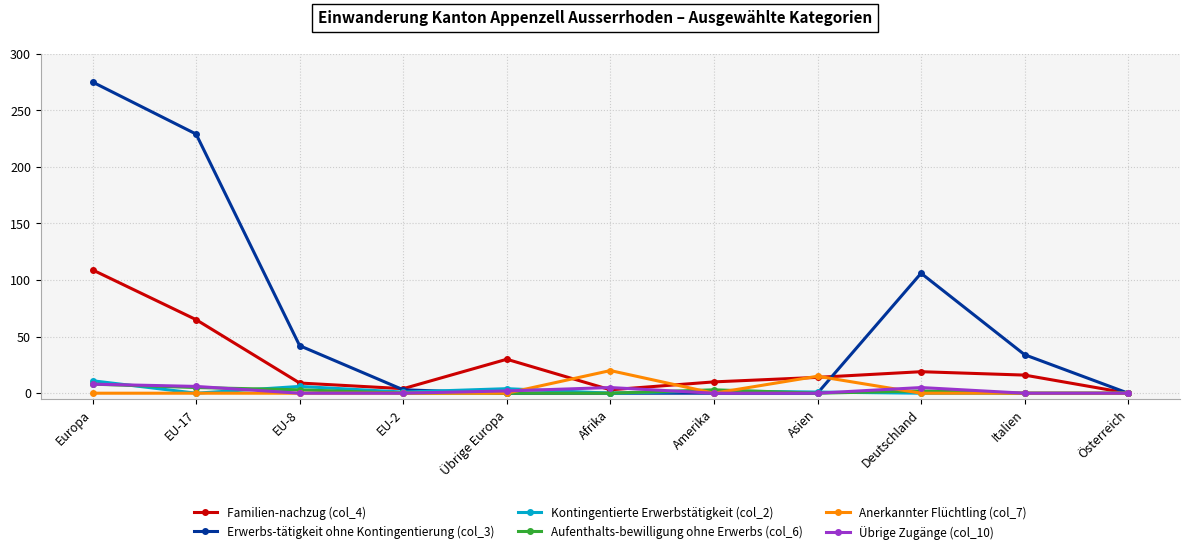

What is the sum of all Erwerbs-tätigkeit ohne Kontingentierung (col_3) values?

689